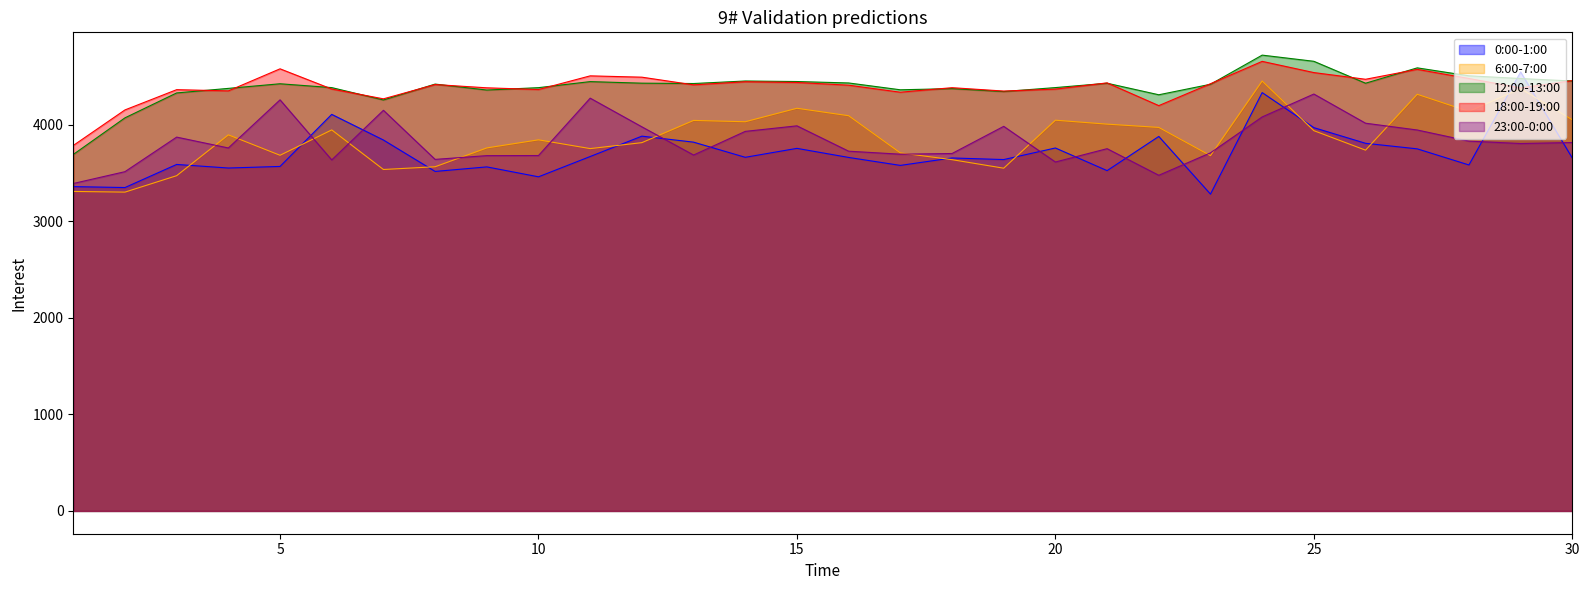

How many interior local peaks does the 23:00-0:00 series have?

8